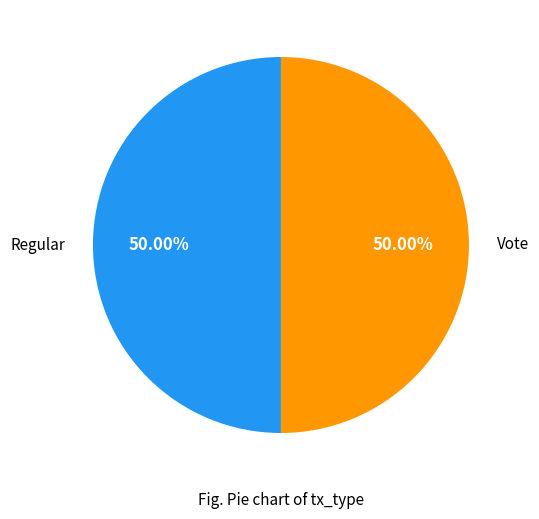

Count the number of slices in the pie.

2